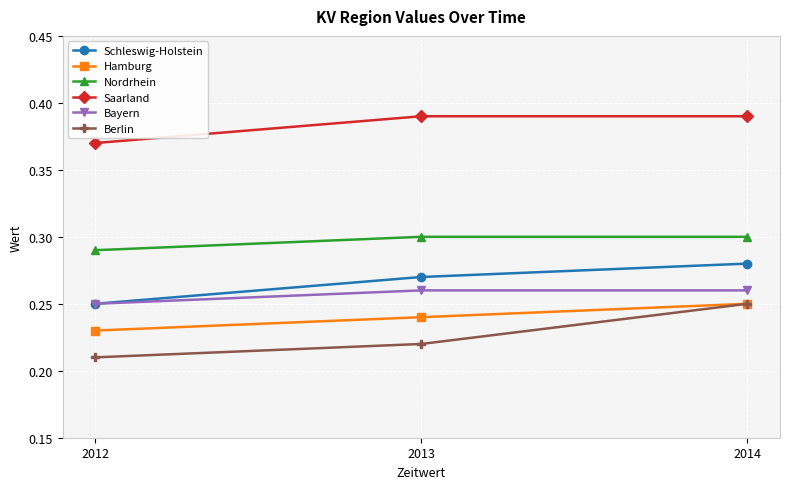

Count the Schleswig-Holstein values in the range 0 to 1.

3